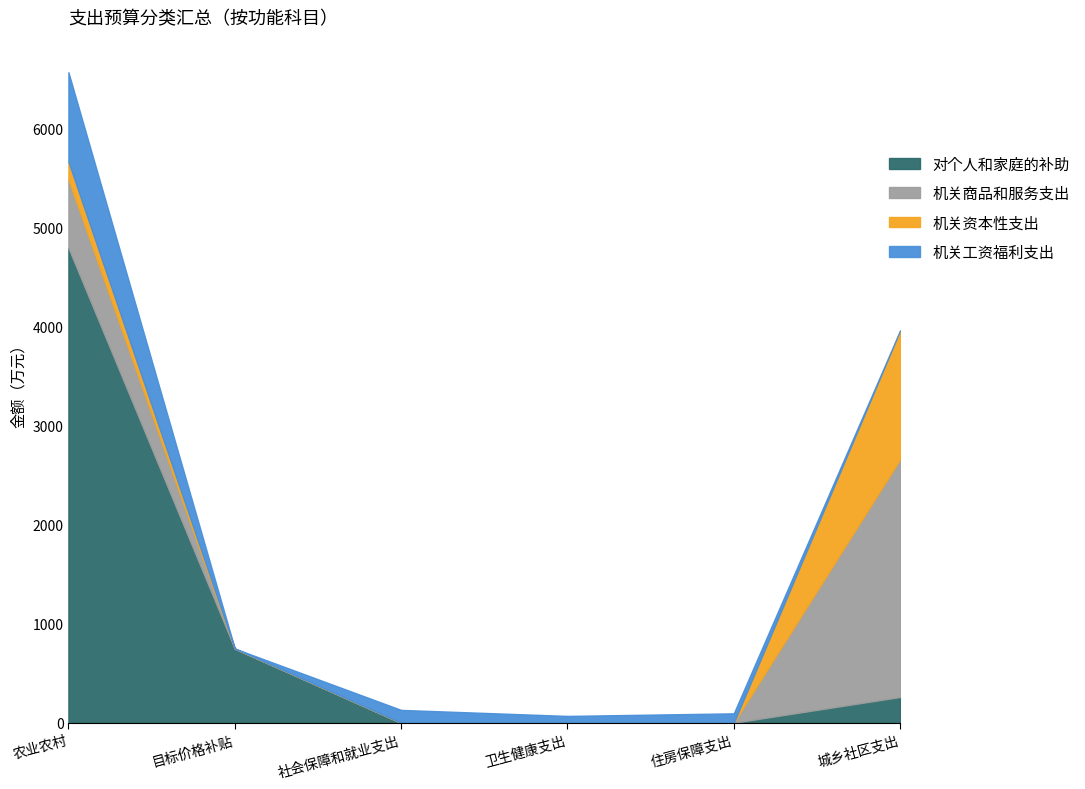

Count the 机关资本性支出 values in the range 0 to 180.

5